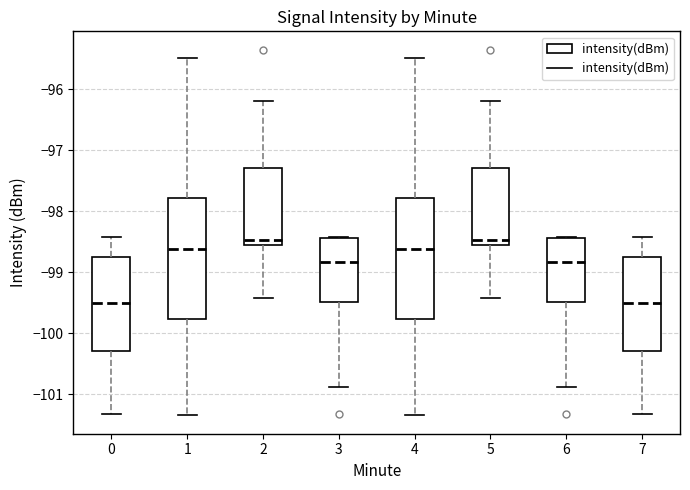

Reading left to right, read every box against the y-axis: the position of its median line, the range the box covers, and the ends of its whiskers. The values are not printed on the chart, so give them approximately, as read against the axis.

0: median -99.5, box -100.3 to -98.7, whiskers -101.3 to -98.4
1: median -98.6, box -99.8 to -97.8, whiskers -101.3 to -95.5
2: median -98.5, box -98.6 to -97.3, whiskers -99.4 to -96.2
3: median -98.8, box -99.5 to -98.4, whiskers -100.9 to -98.4
4: median -98.6, box -99.8 to -97.8, whiskers -101.3 to -95.5
5: median -98.5, box -98.6 to -97.3, whiskers -99.4 to -96.2
6: median -98.8, box -99.5 to -98.4, whiskers -100.9 to -98.4
7: median -99.5, box -100.3 to -98.7, whiskers -101.3 to -98.4